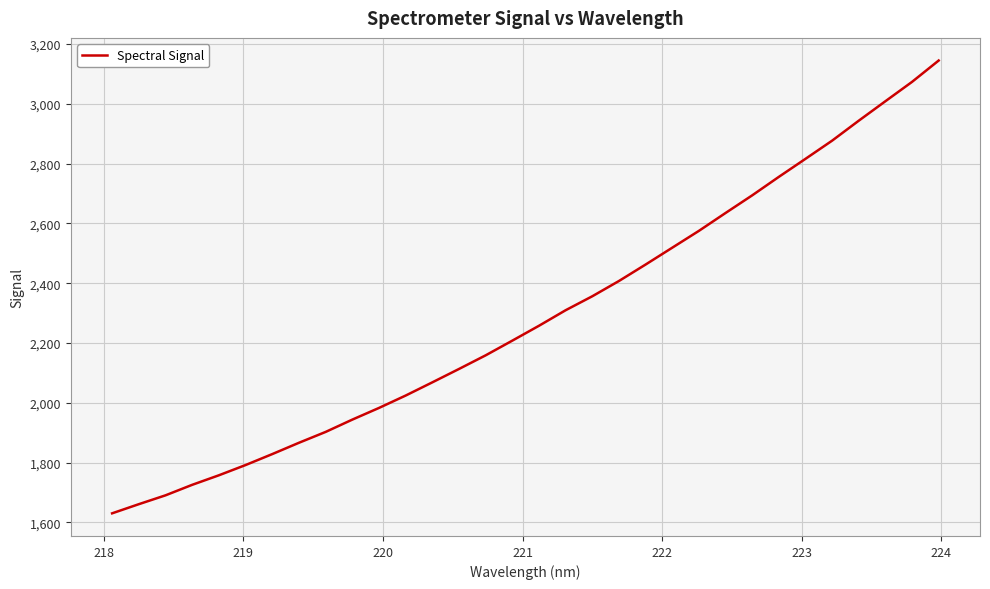

What is the sum of all values?

73187.5